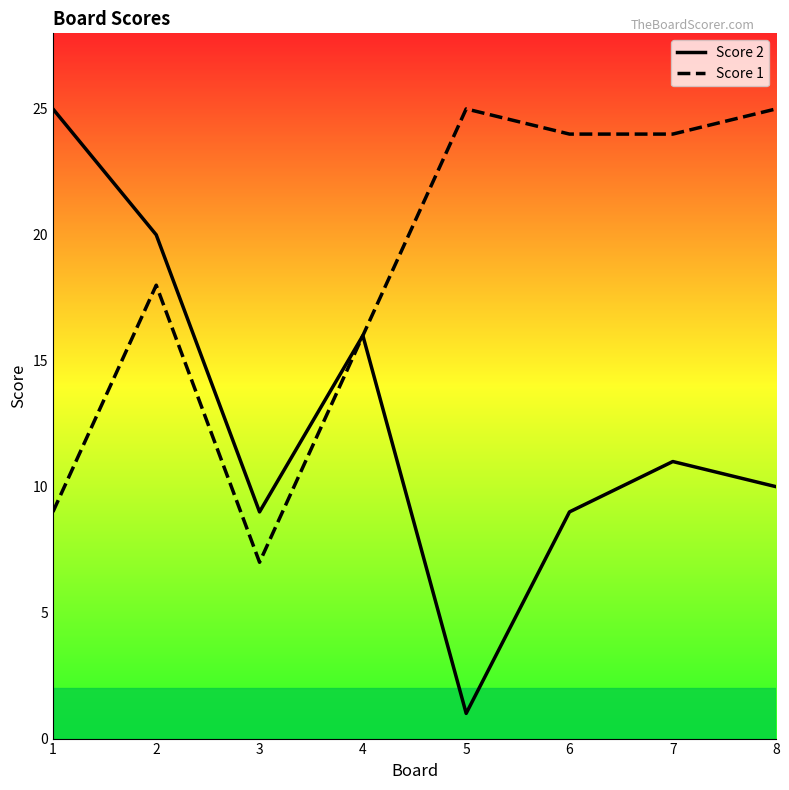

Where is Score 2 nearest to the value 13?

7